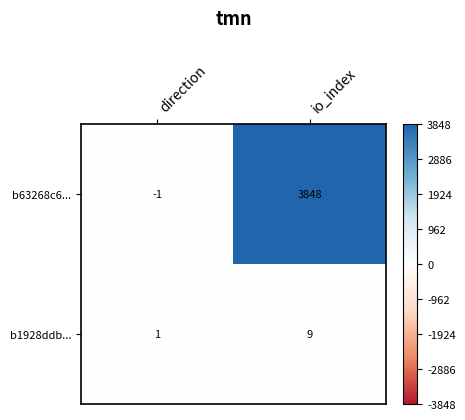

Which series has the largest total across all categories?

b63268c6...